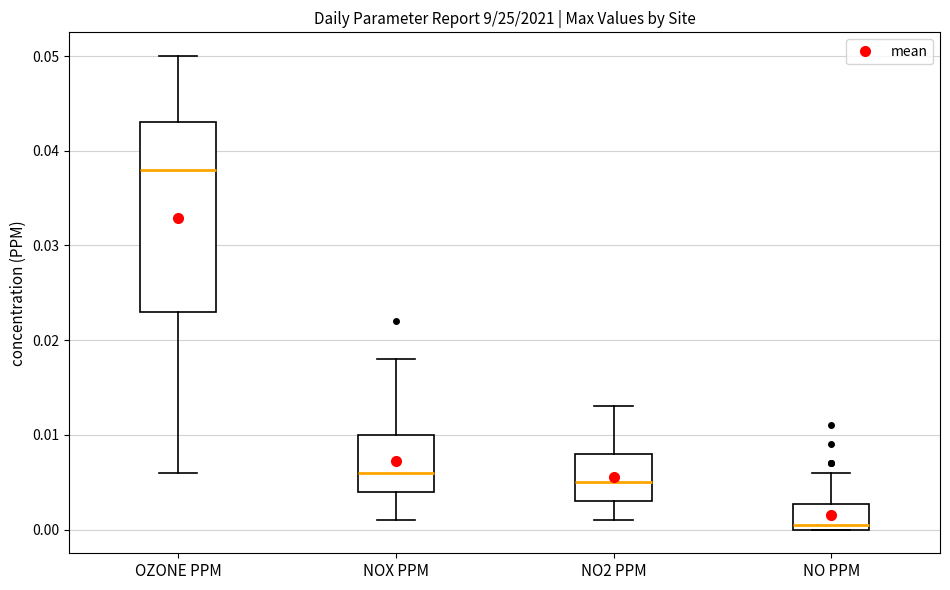

Reading left to right, read every box against the y-axis: the position of its median line, the range the box covers, and the ends of its whiskers. The values are not printed on the chart, so give them approximately, as read against the axis.

OZONE PPM: median 0.038, box 0.023 to 0.043, whiskers 0.006 to 0.050
NOX PPM: median 0.006, box 0.004 to 0.010, whiskers 0.001 to 0.018
NO2 PPM: median 0.005, box 0.003 to 0.008, whiskers 0.001 to 0.013
NO PPM: median 0.001, box 0.000 to 0.003, whiskers 0.000 to 0.006